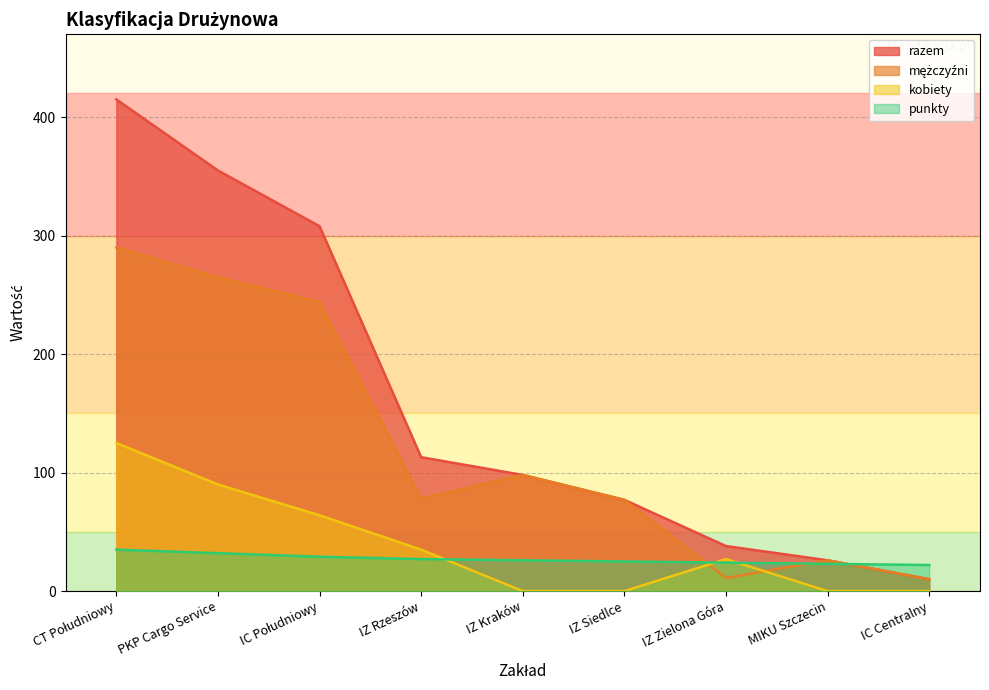

Which category has the lowest value in the kobiety series?

IZ Kraków